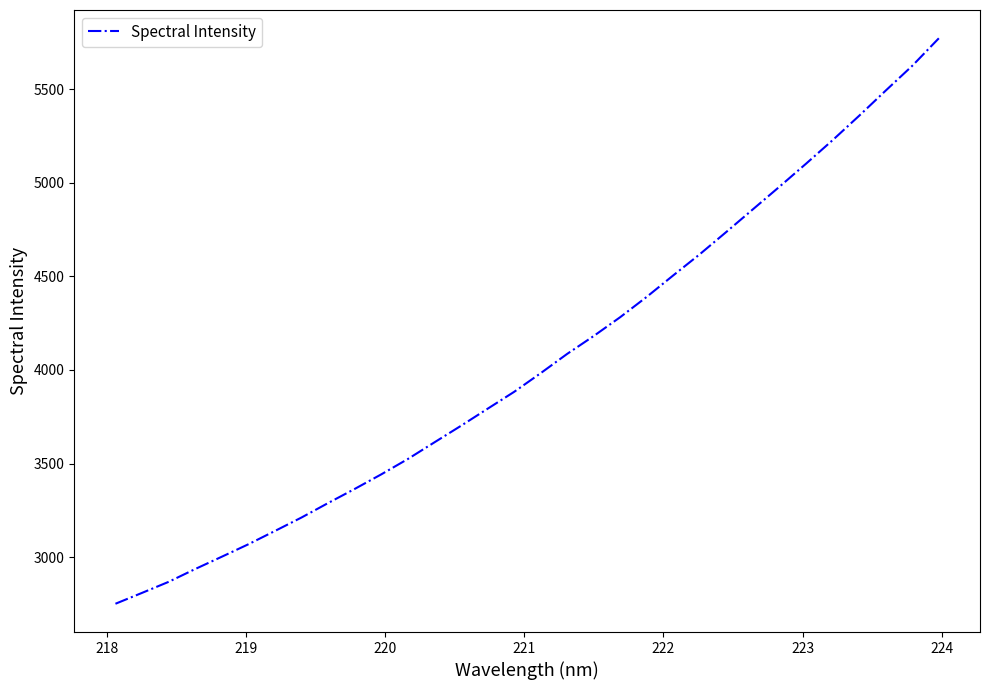

True or false: there are more than 1 points higher than both neighbors.

False